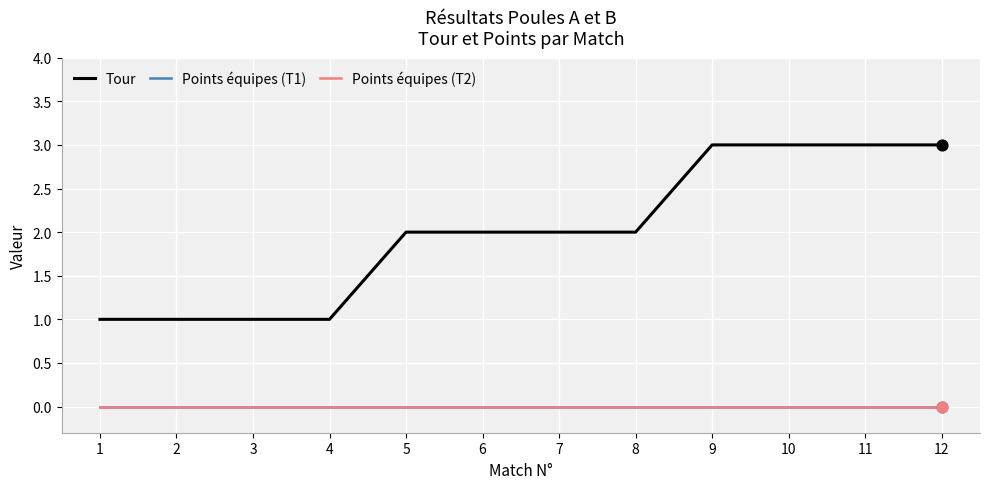

What are all the series names shown in the legend?

Tour, Points équipes (T1), Points équipes (T2)